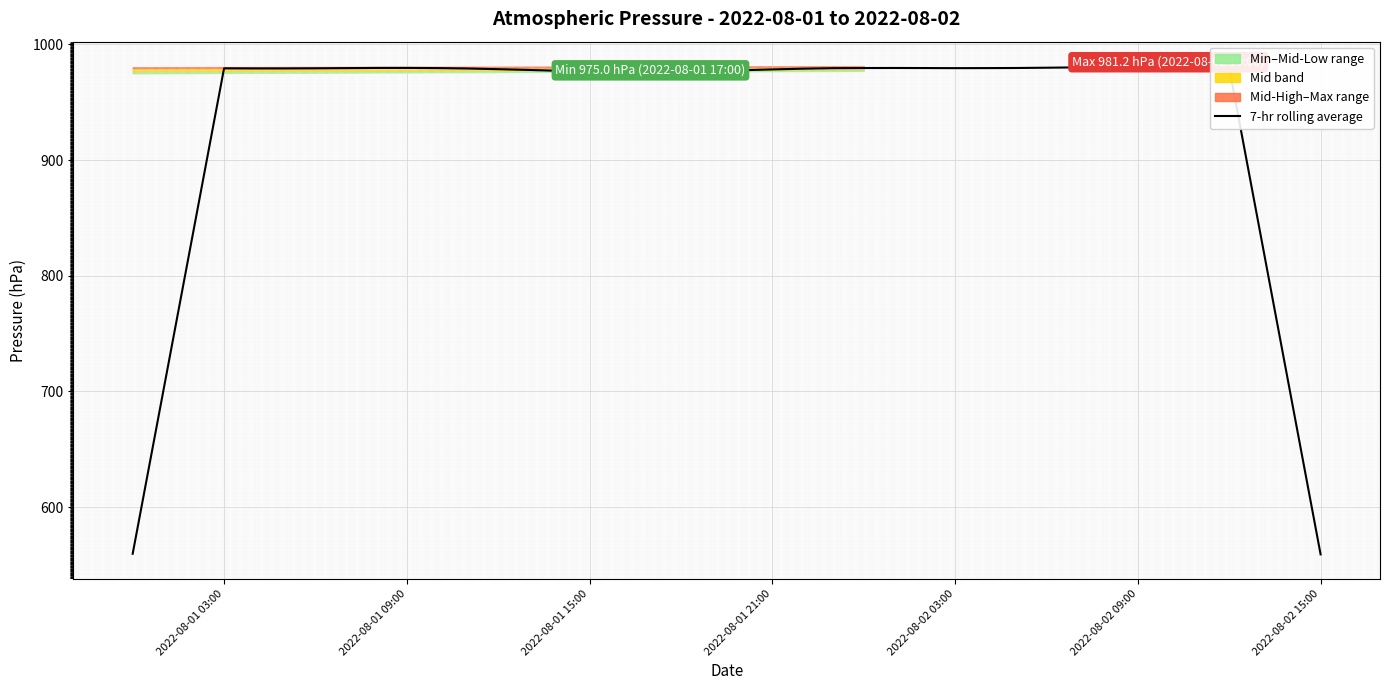

What is the lowest value of the 7-hr rolling average series?

559.2